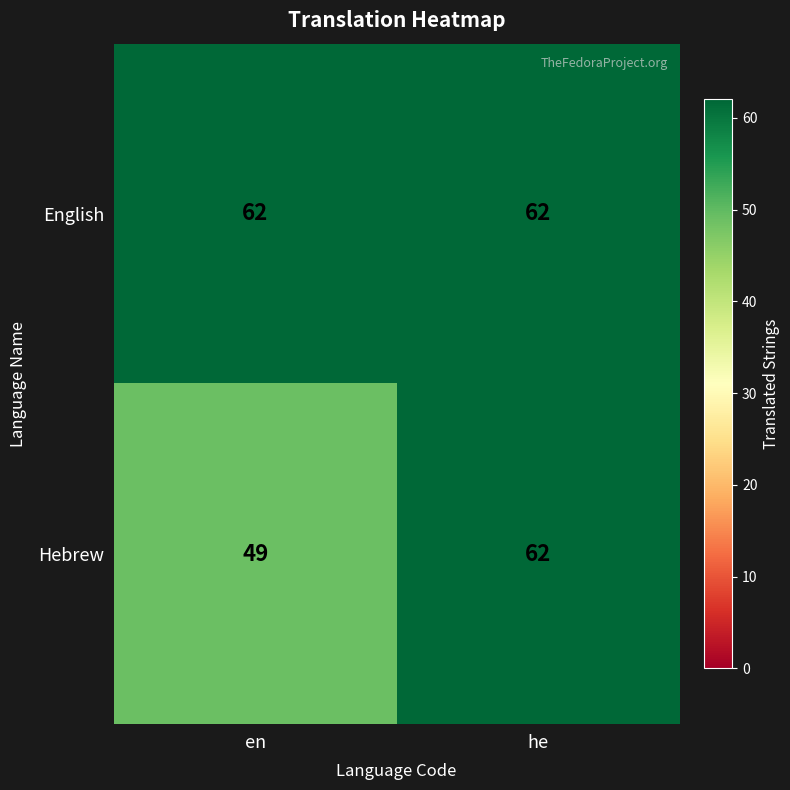

What is the spread (max minus min) of values at en?

13